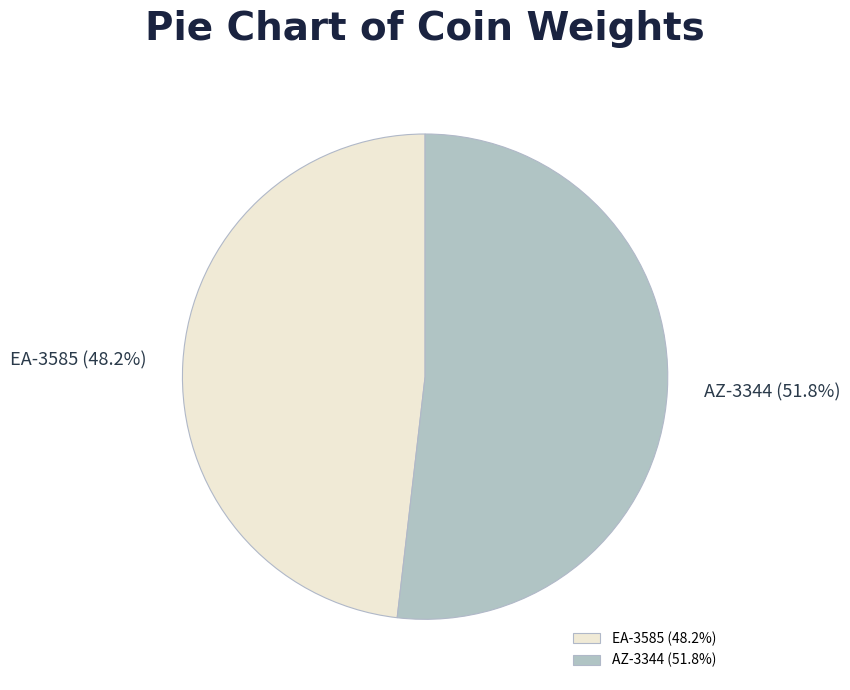

What is the ratio of the value at EA-3585 to the value at AZ-3344?

0.9